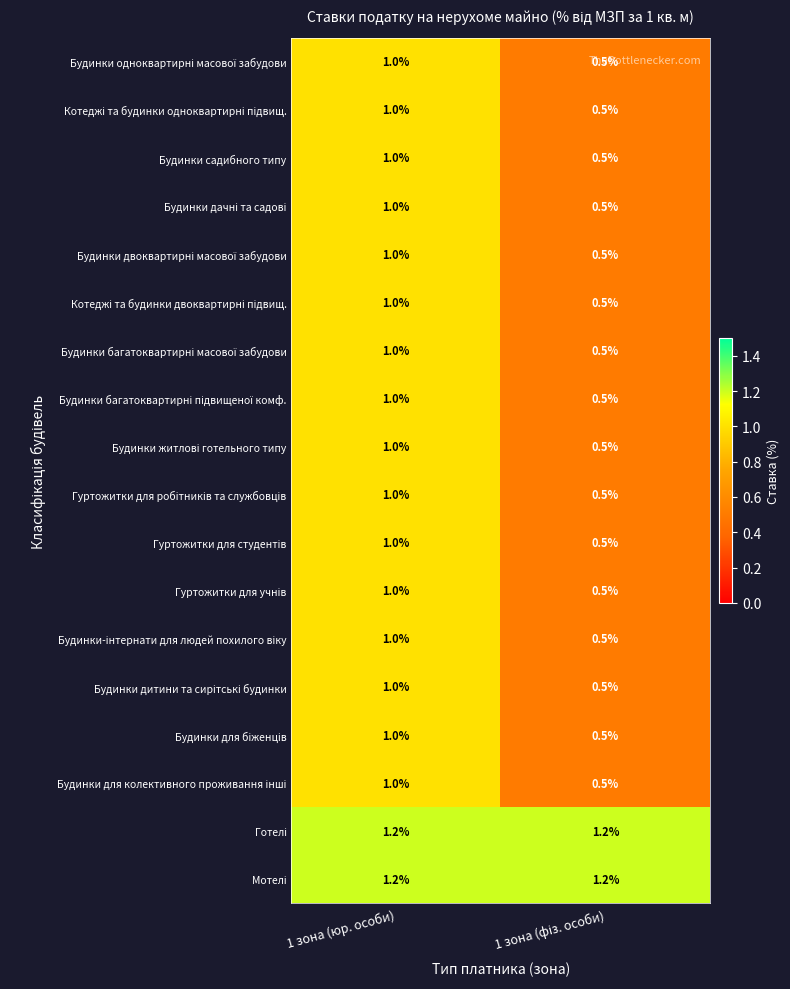

What is the smallest value displayed?

0.5